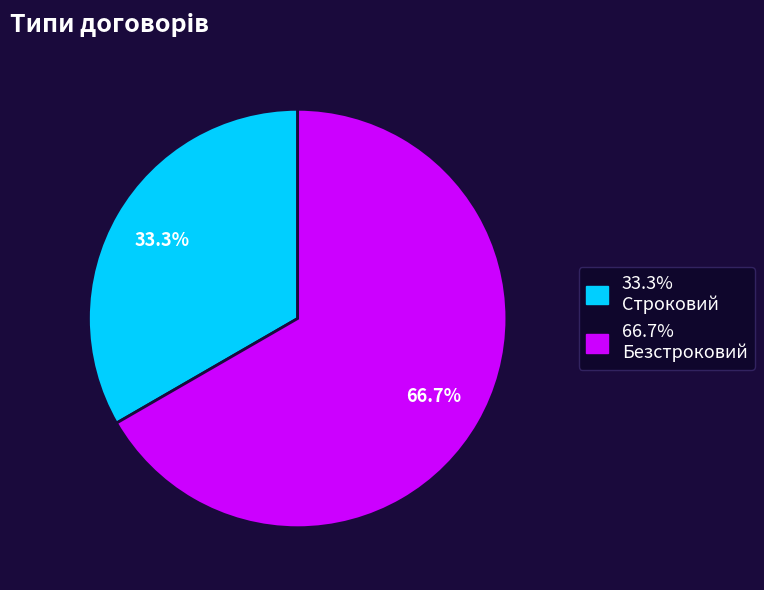

Is there any slice that represents more than half of the pie?

Yes